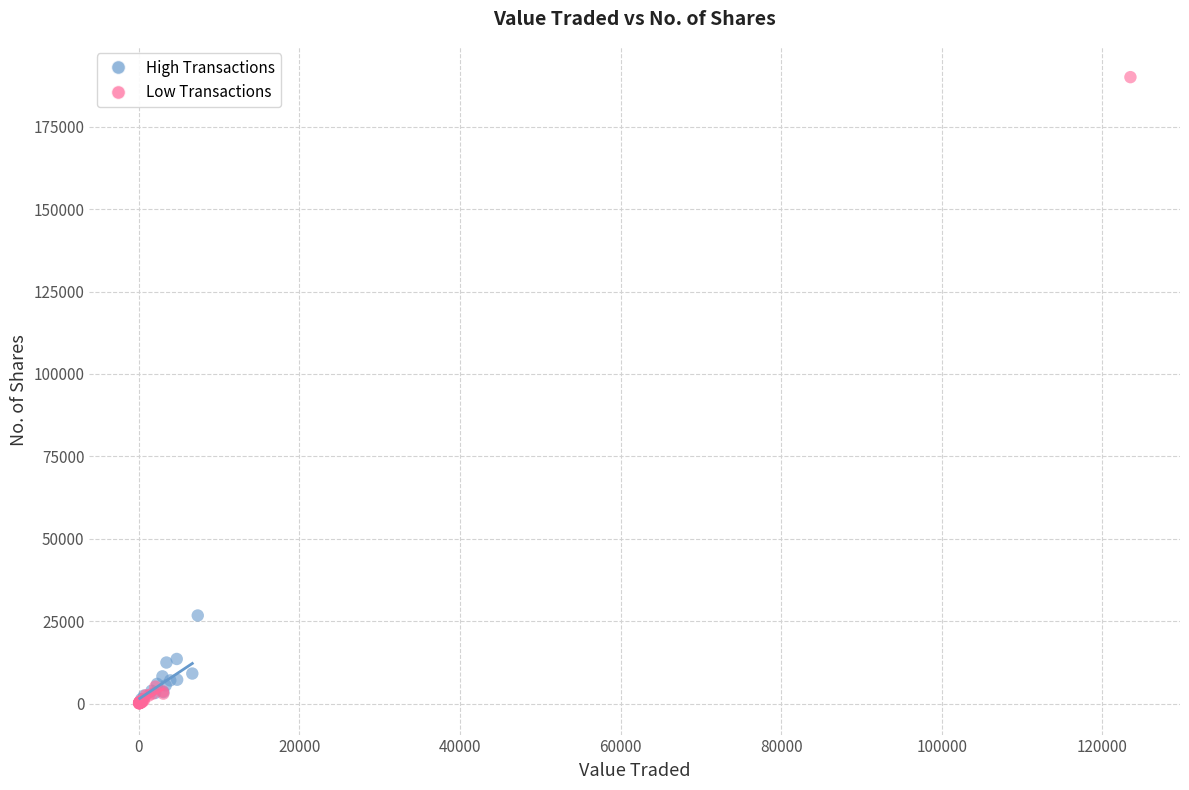

Which series contains the highest Y value?

Low Transactions